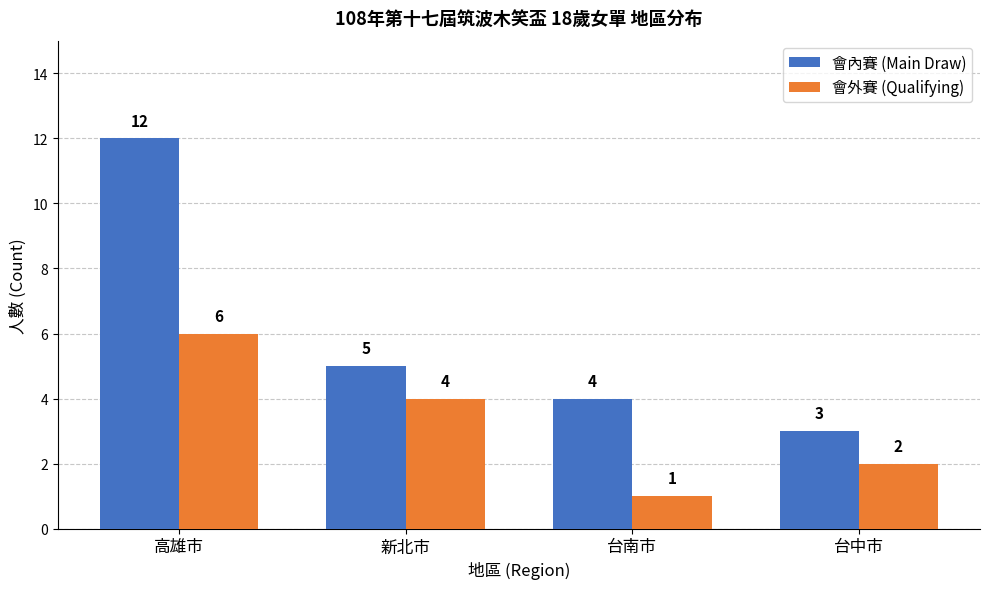

At how many categories does at least one series exceed 1?

4